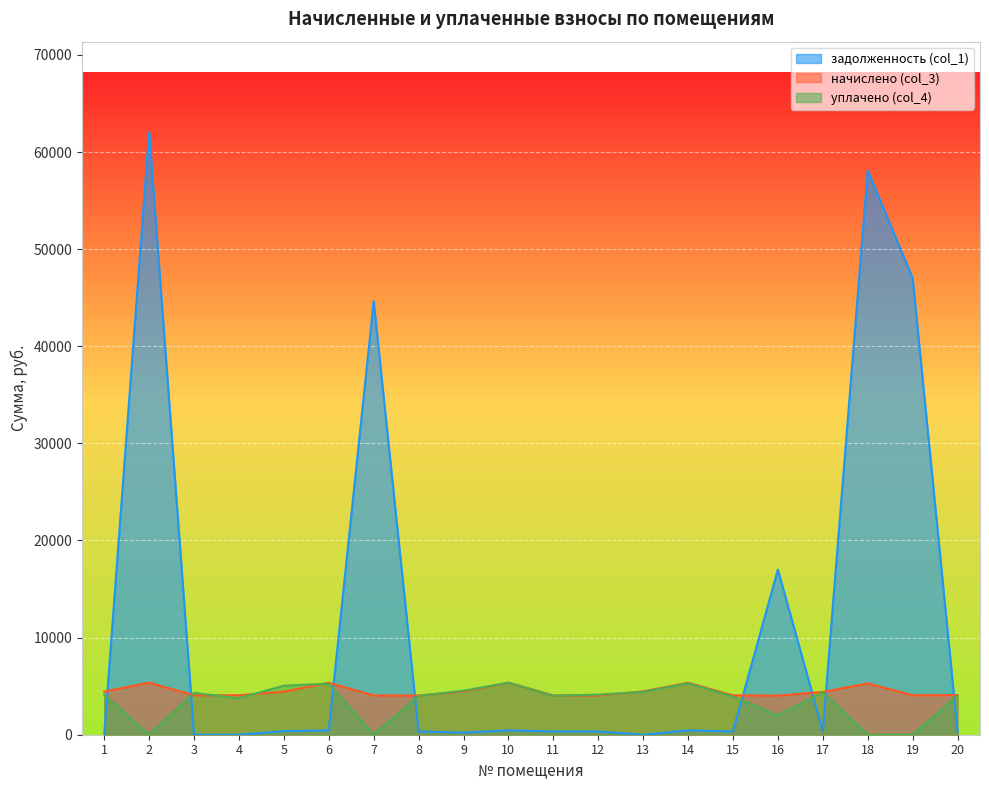

Between 3 and 12, which series saw the biggest shift?

задолженность (col_1)